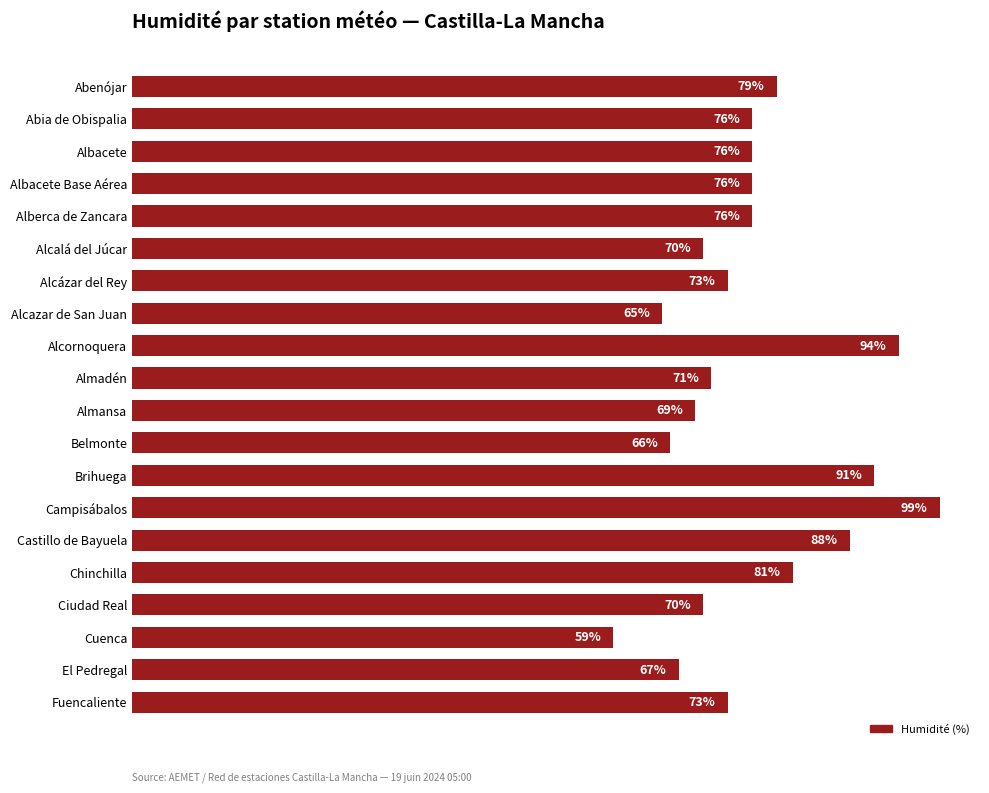

What is the label of the 7th bar from the bottom?

Campisábalos